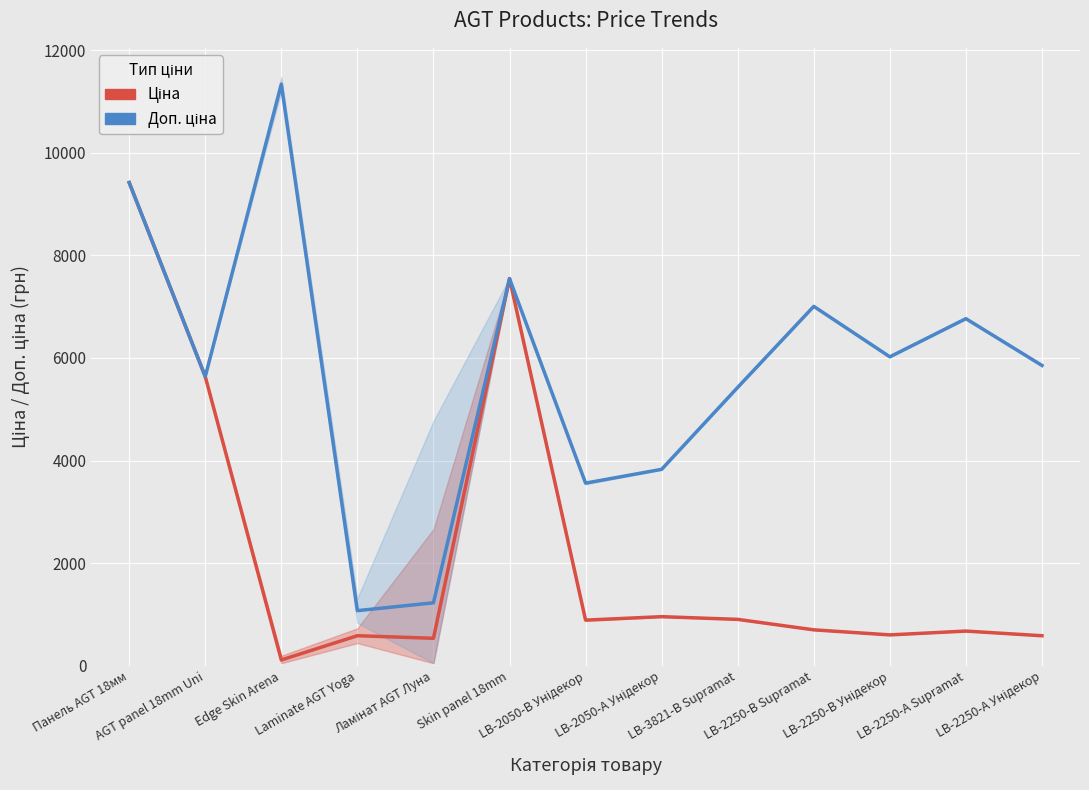

What is the sum of all Ціна values?

29149.1